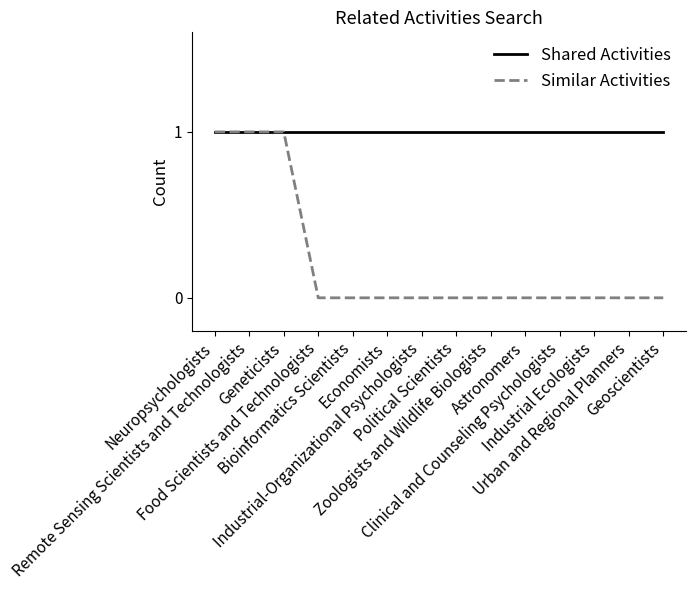

Reading right to left, transcribe all the data shown in this chart.

Shared Activities: Geoscientists=1	Urban and Regional Planners=1	Industrial Ecologists=1	Clinical and Counseling Psychologists=1	Astronomers=1	Zoologists and Wildlife Biologists=1	Political Scientists=1	Industrial-Organizational Psychologists=1	Economists=1	Bioinformatics Scientists=1	Food Scientists and Technologists=1	Geneticists=1	Remote Sensing Scientists and Technologists=1	Neuropsychologists=1
Similar Activities: Geoscientists=0	Urban and Regional Planners=0	Industrial Ecologists=0	Clinical and Counseling Psychologists=0	Astronomers=0	Zoologists and Wildlife Biologists=0	Political Scientists=0	Industrial-Organizational Psychologists=0	Economists=0	Bioinformatics Scientists=0	Food Scientists and Technologists=0	Geneticists=1	Remote Sensing Scientists and Technologists=1	Neuropsychologists=1